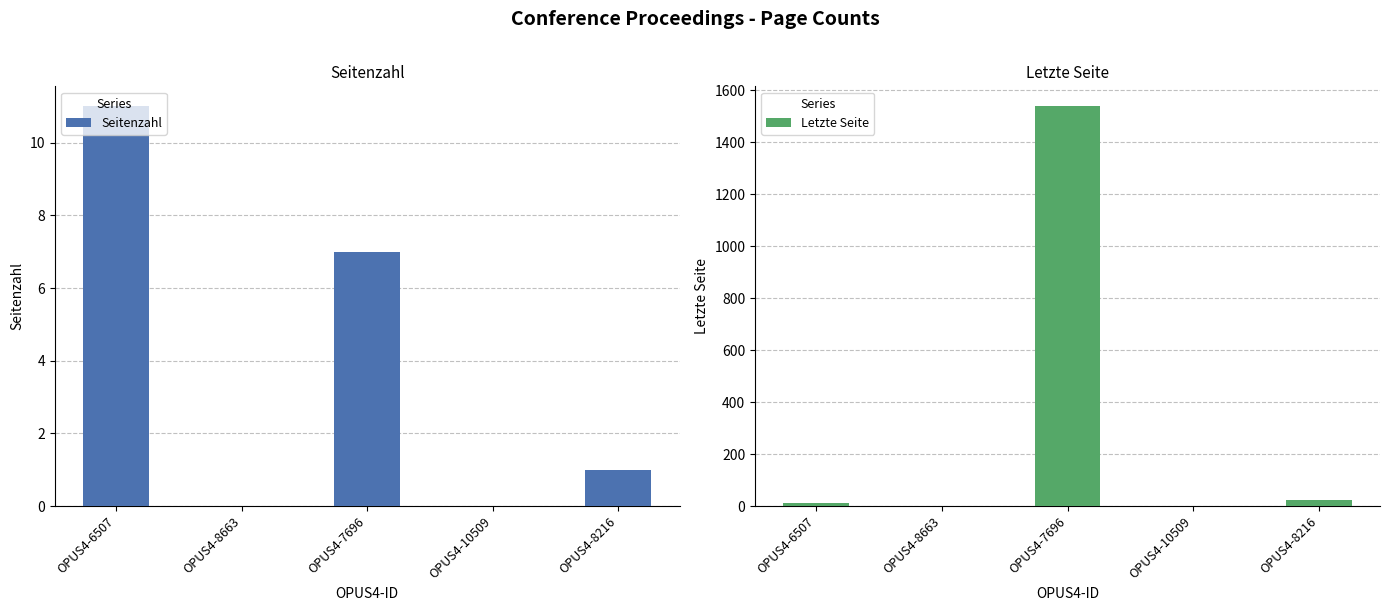

Reading left to right, list all the values displayed in this chart.

Seitenzahl: OPUS4-6507=11	OPUS4-8663=0	OPUS4-7696=7	OPUS4-10509=0	OPUS4-8216=1
Letzte Seite: OPUS4-6507=12	OPUS4-8663=0	OPUS4-7696=1538	OPUS4-10509=0	OPUS4-8216=22